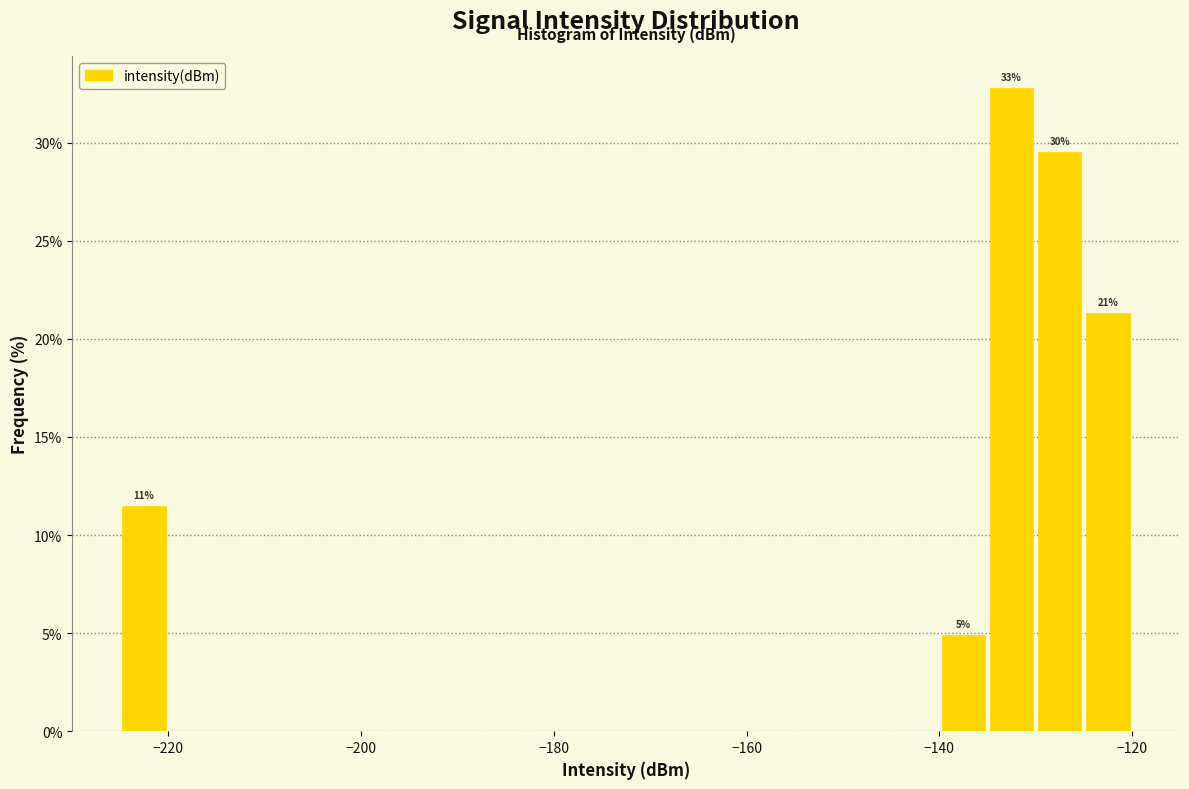

Around what value on the x-axis is the tallest bar? Give the approximate position of its centre, as read against the axis.

-132